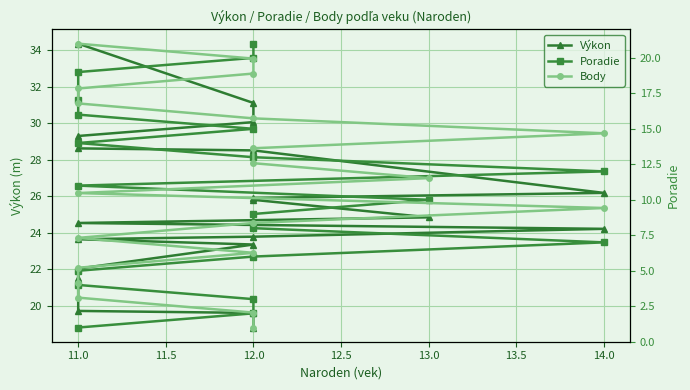

Read the Poradie value at 14.0.

7.0